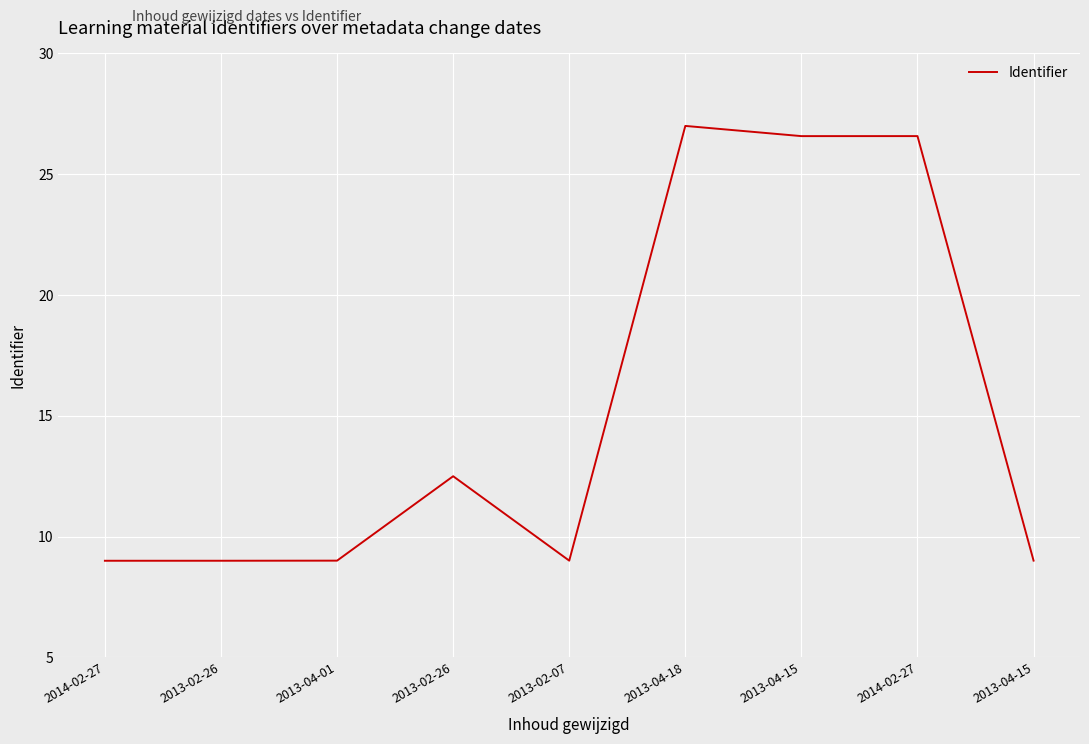

Is this an area chart (filled region under the line)?

No